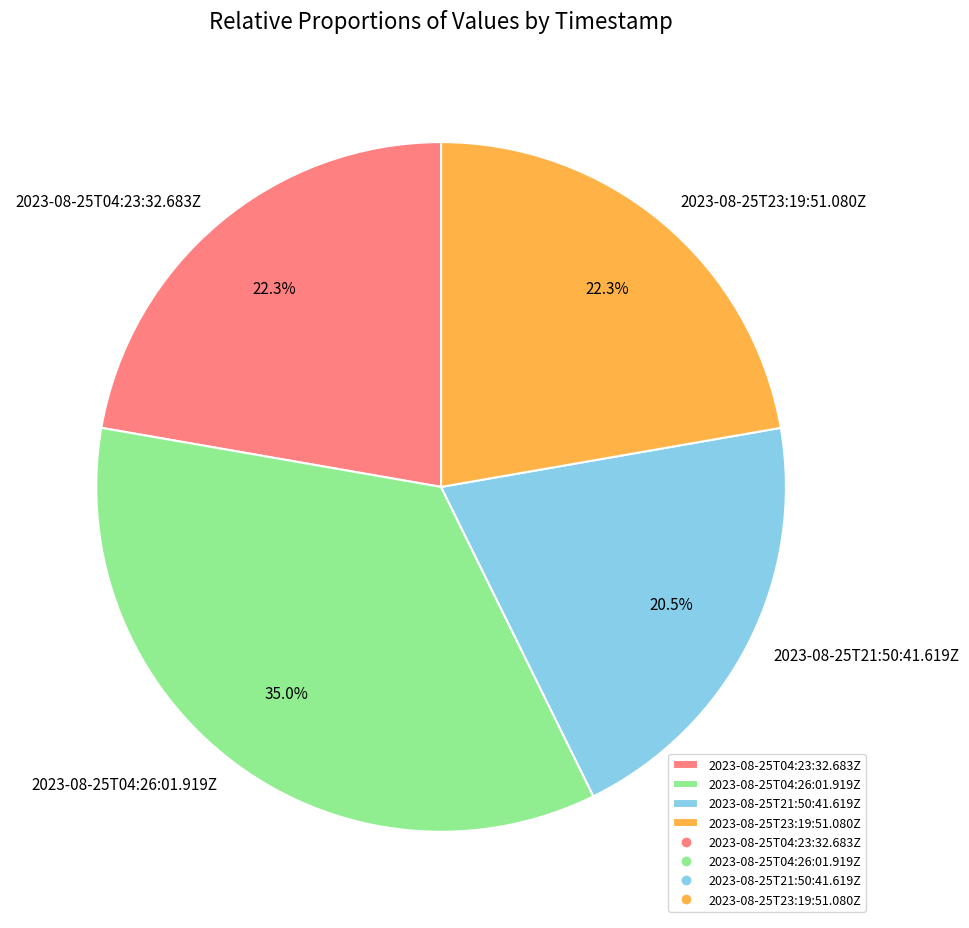

Is it true that 2023-08-25T23:19:51.080Z is 22% of the pie?

True